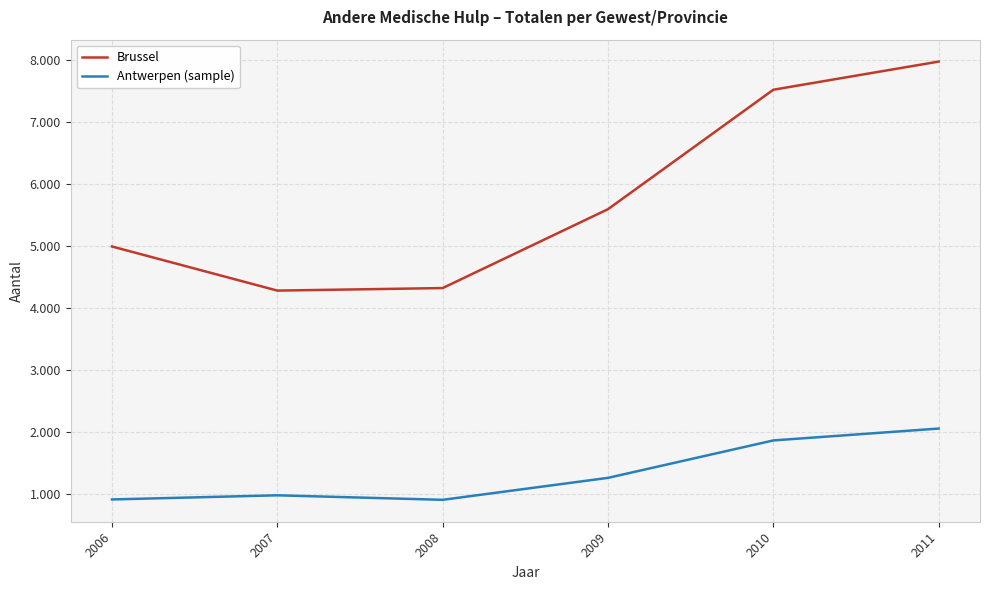

Which series changed the most between 2009 and 2010?

Brussel